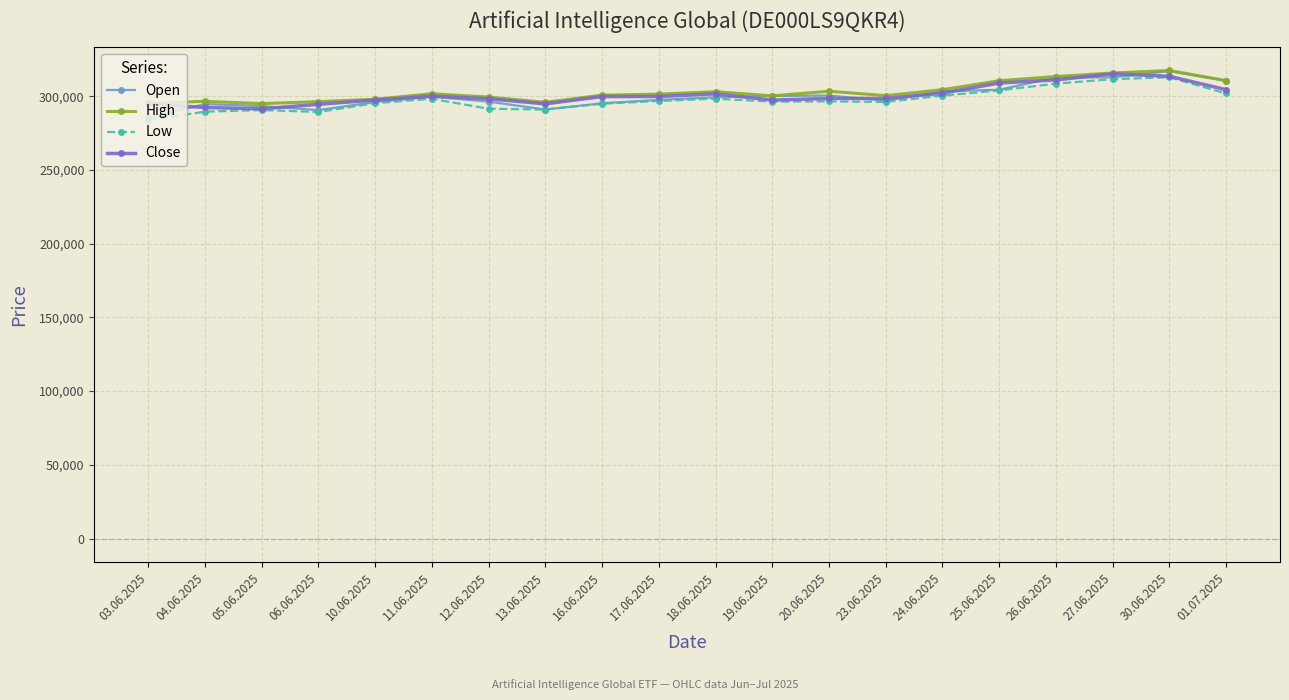

What is the highest value of the Close series?

315133